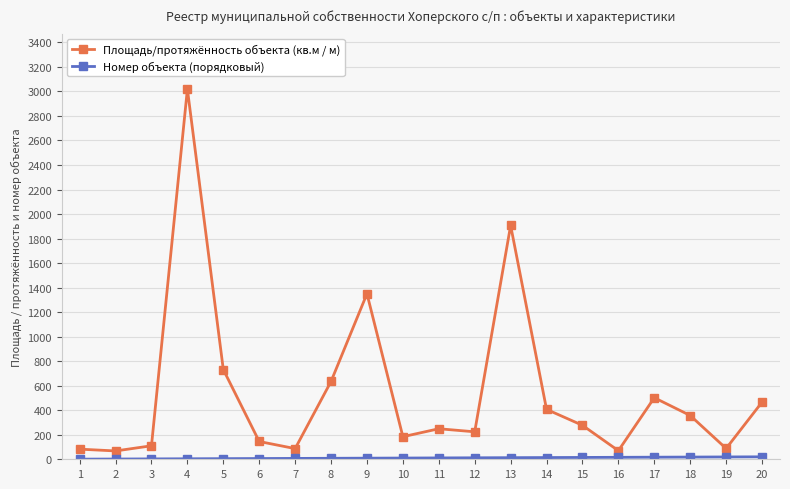

Which series has the widest spread of values?

Площадь/протяжённость объекта (кв.м / м)